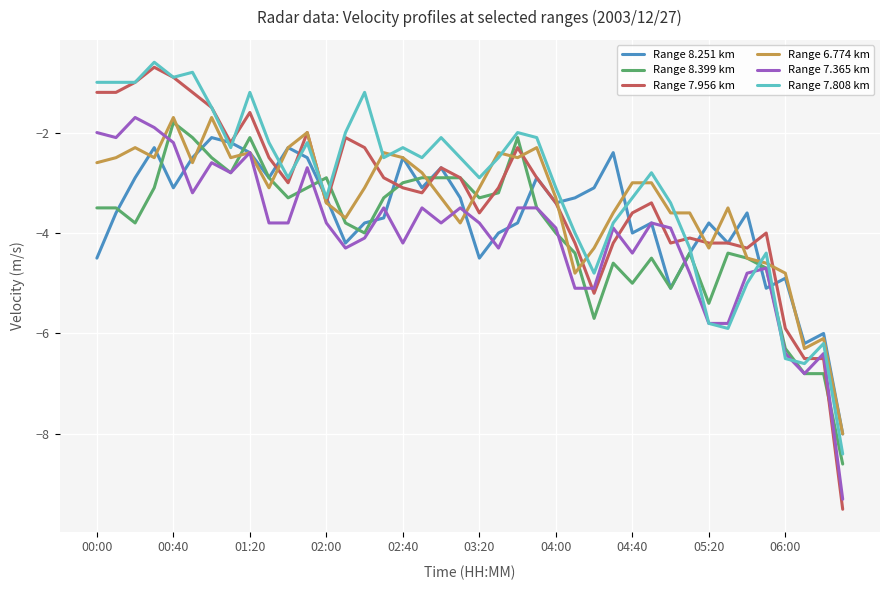

Which series has the largest range (max minus min)?

Range 7.956 km